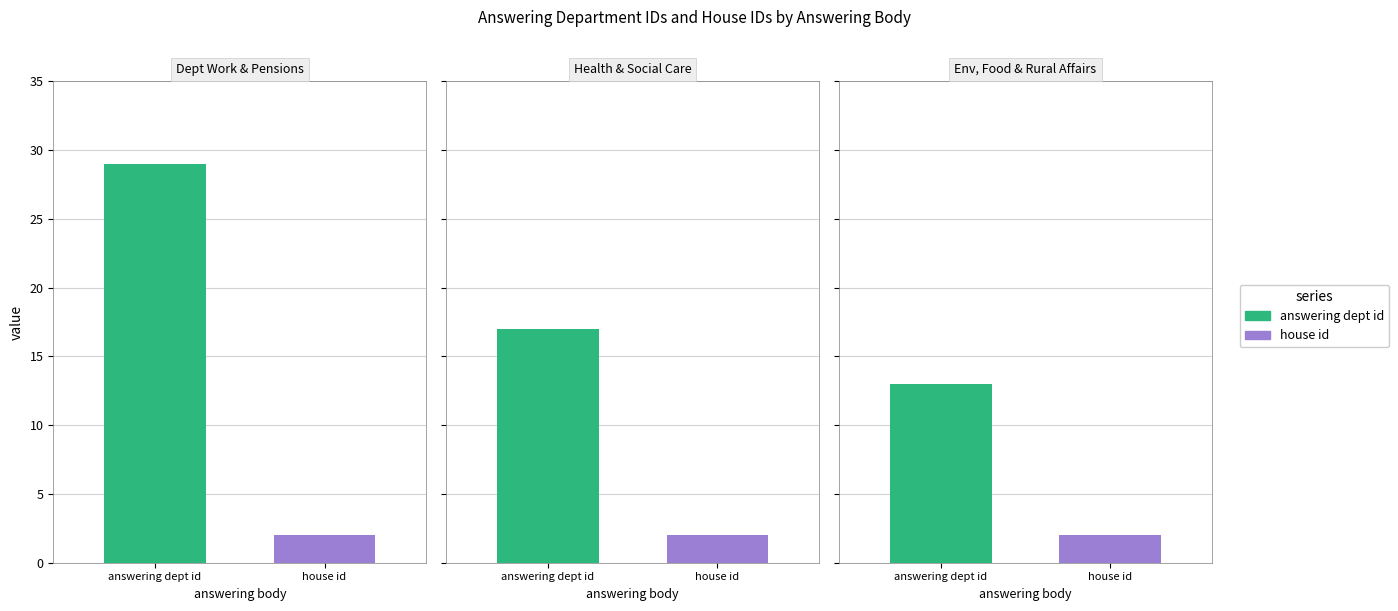

At which label does answering dept id reach its minimum?

Department for Environment, Food and Rural Affairs